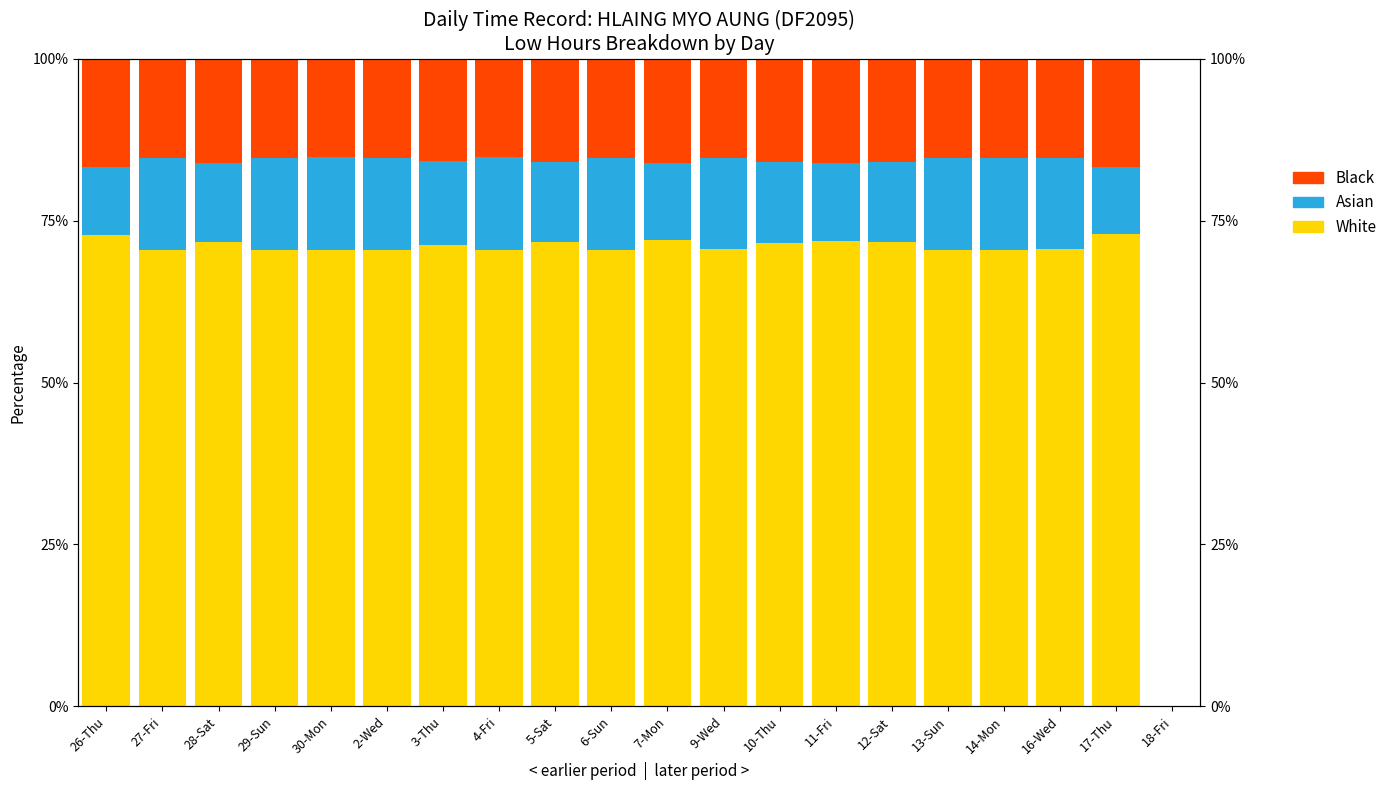

What is the label of the 13th bar from the left?

10-Thu